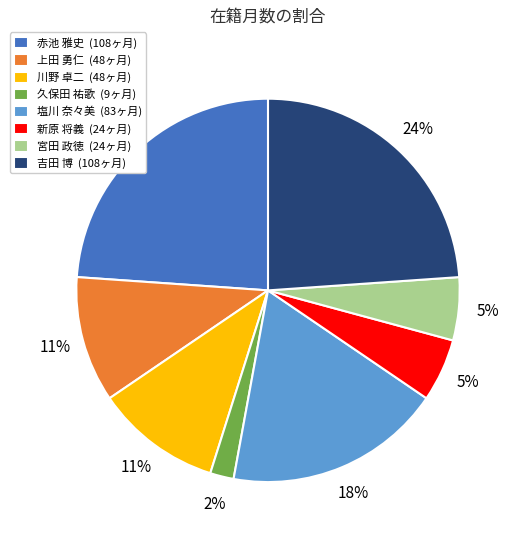

Do 久保田 祐歌 (9ヶ月) and 吉田 博 (108ヶ月) together represent more than half of the pie?

No